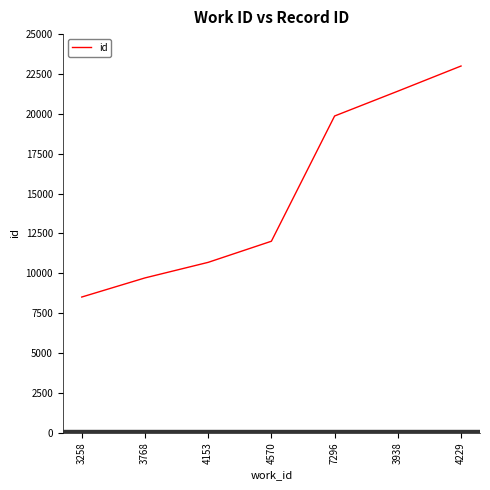

Which label corresponds to the largest value in the chart?

4229